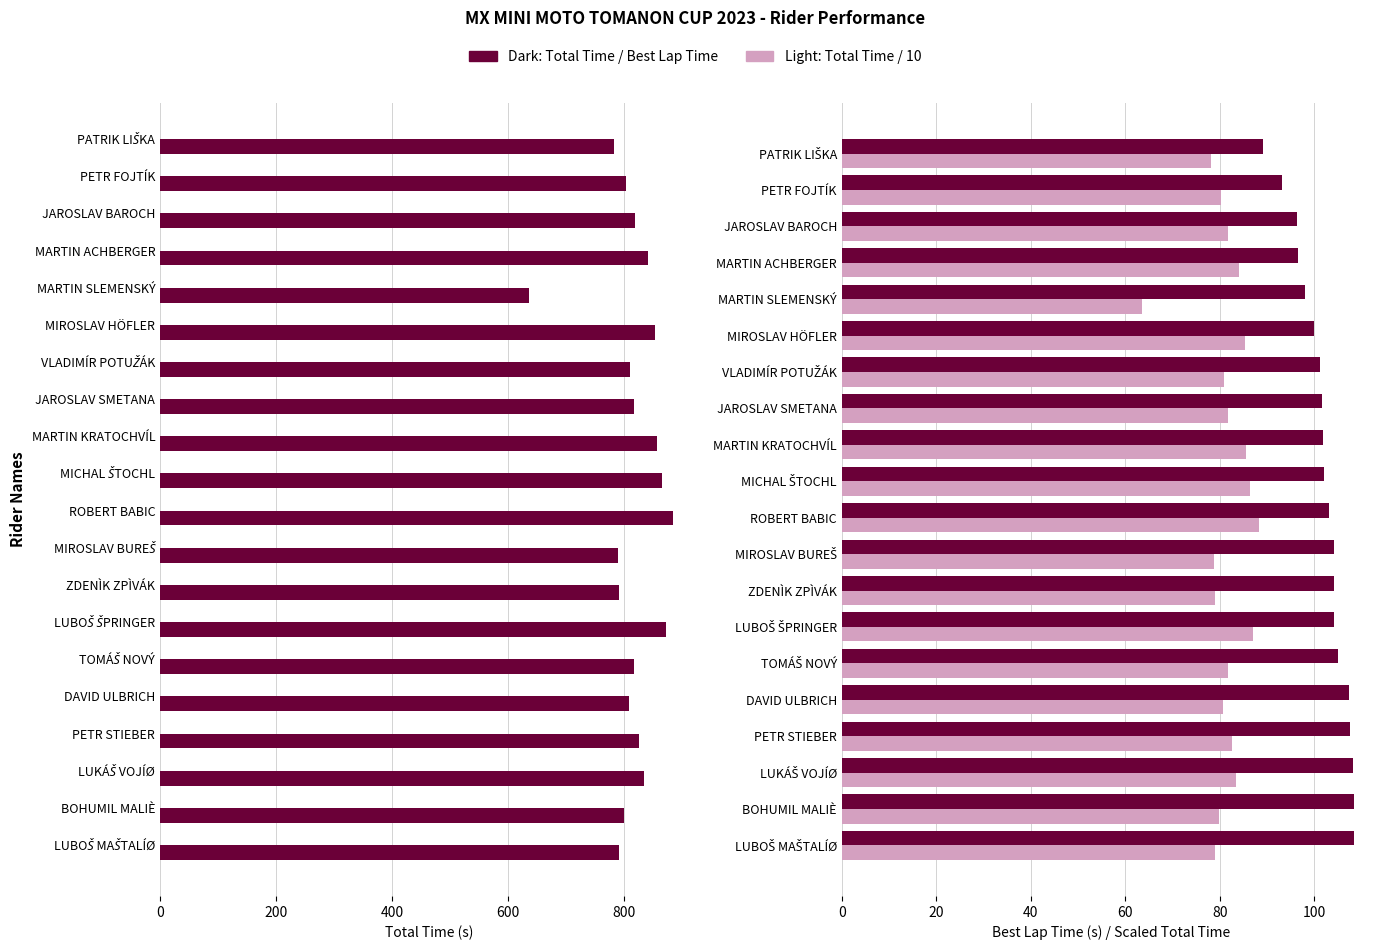

At 800, list the series in order from largest to smallest.

Total Time (s), Best Lap Time (s) - Dark, Total Time/10 (s) - Light